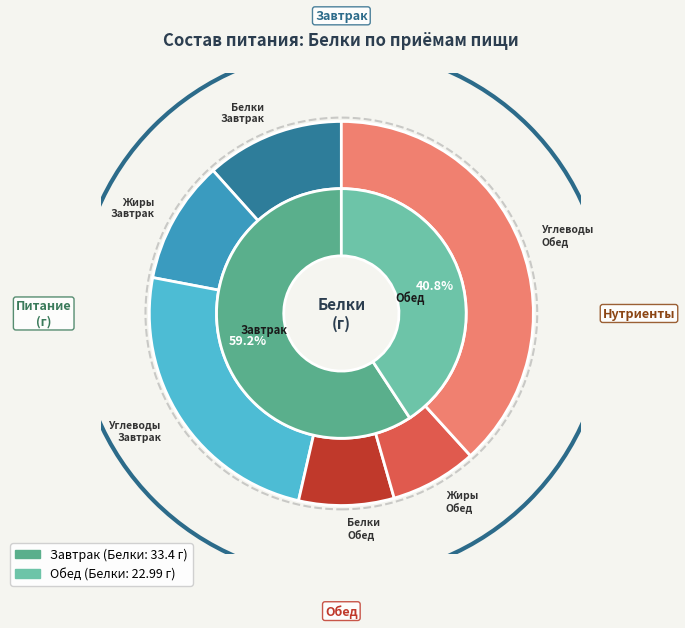

Combined, what portion of the pie is Обед and Завтрак?

100.0%